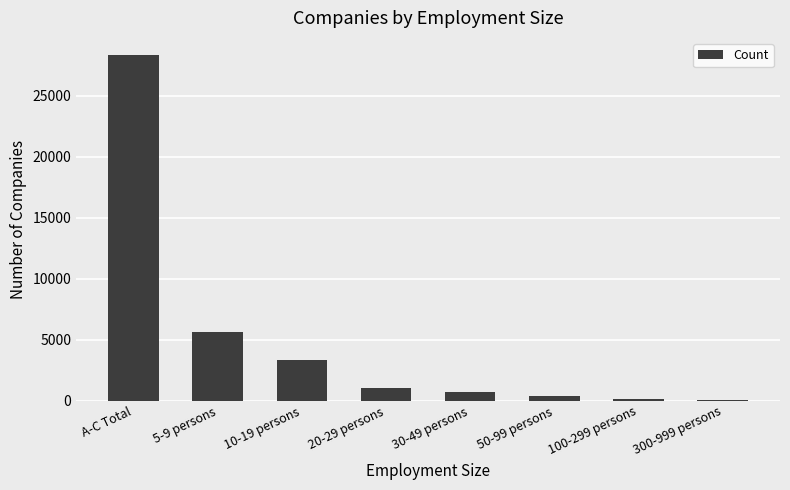

Where is the data nearest to the value 14181?

5-9 persons